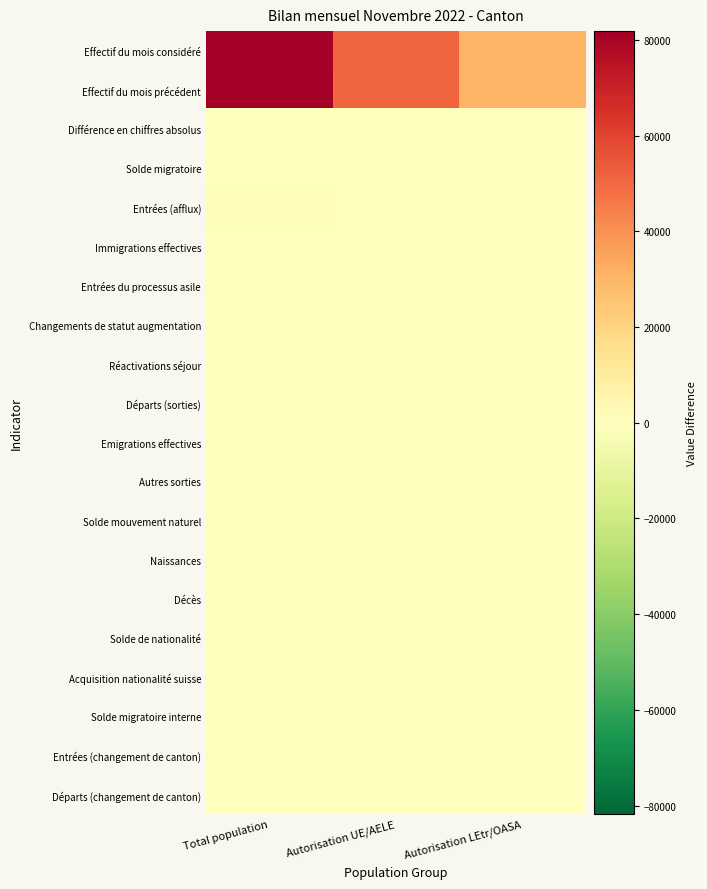

At which category does the chart reach its peak across all series?

Total population